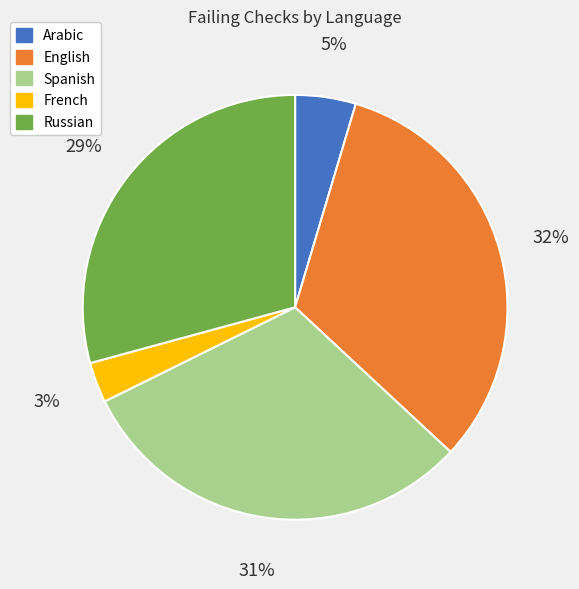

True or false: French accounts for 15% of the total.

False